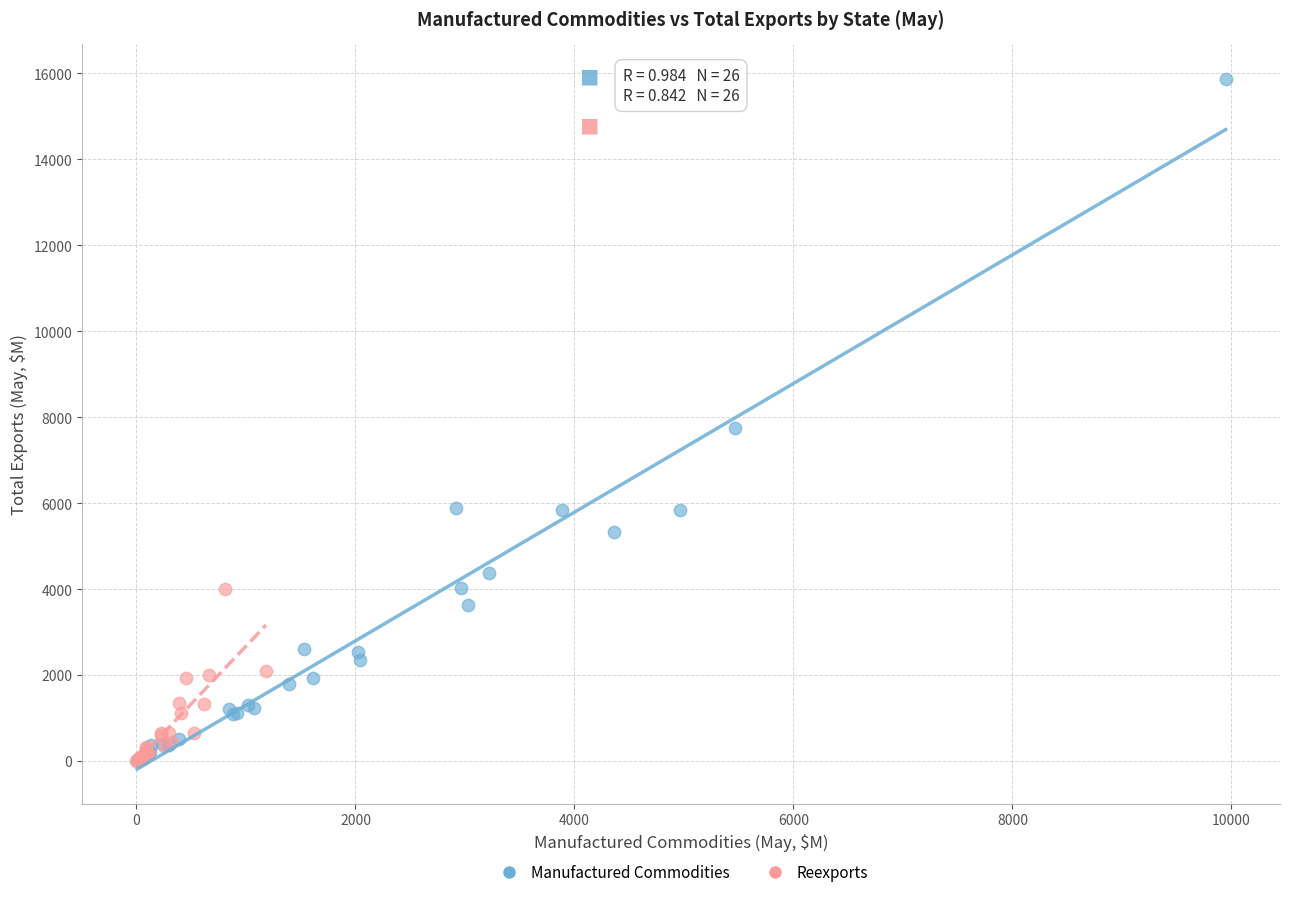

Which series contains the highest Y value?

Manufactured Commodities